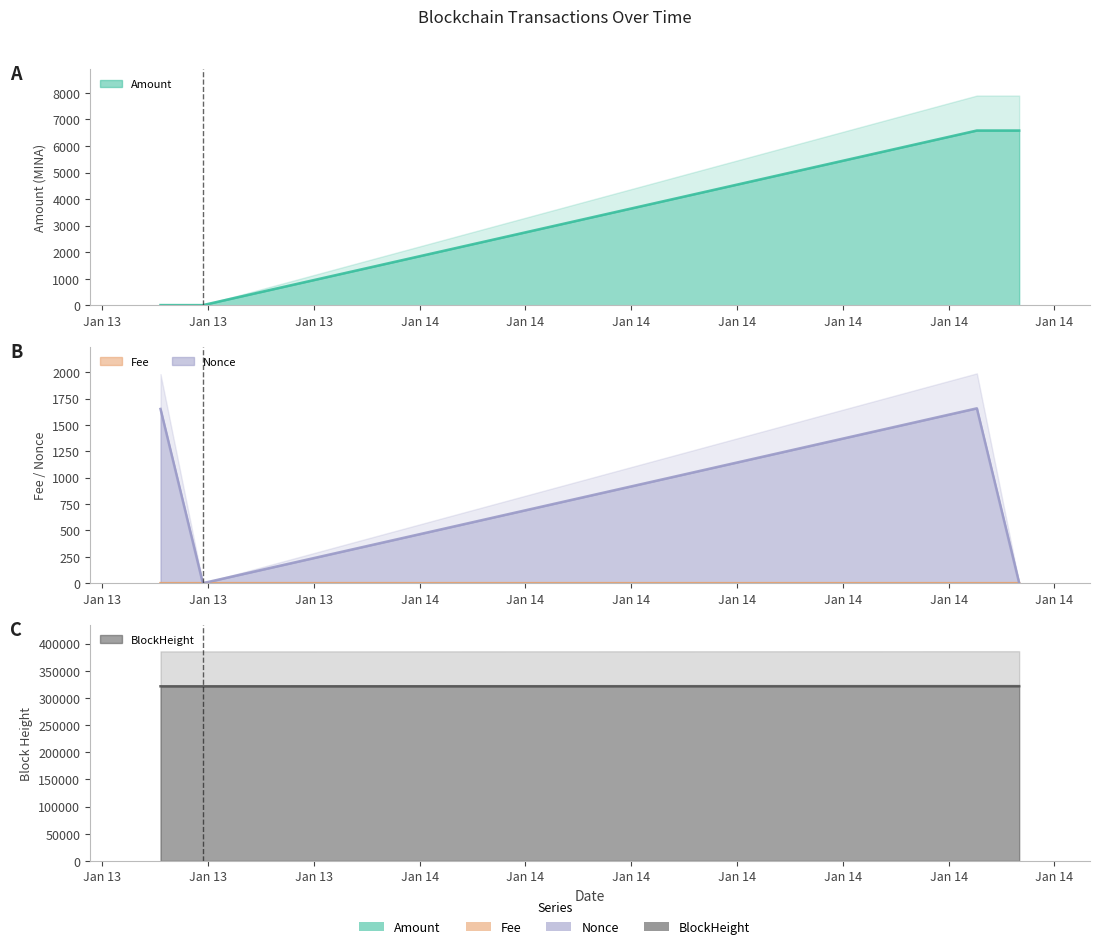

After their last crossing, which series has the higher values: Nonce or Amount?

Amount